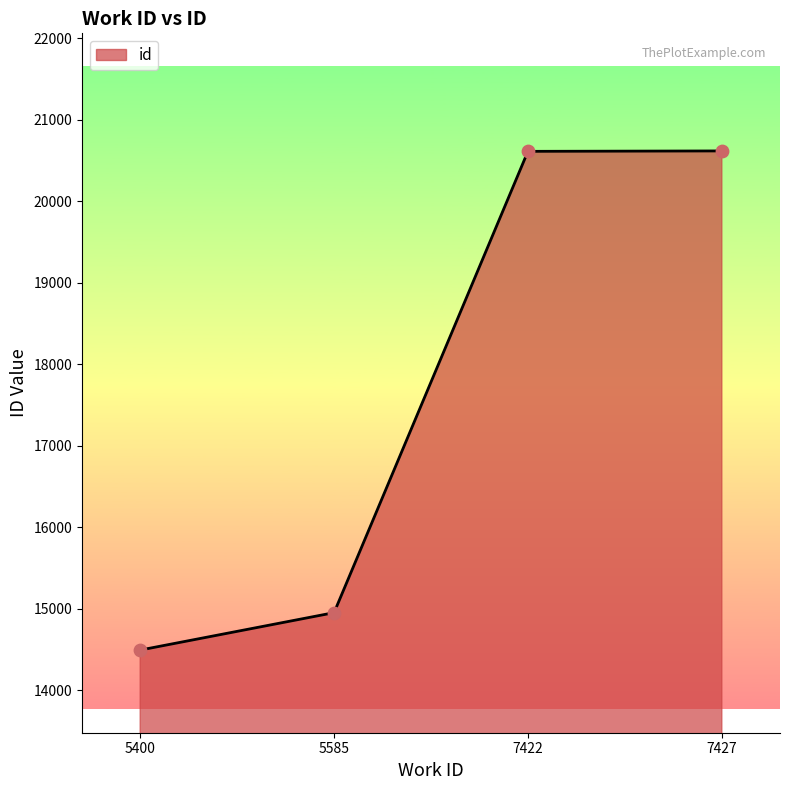

Which has a higher value, 5400 or 5585?

5585